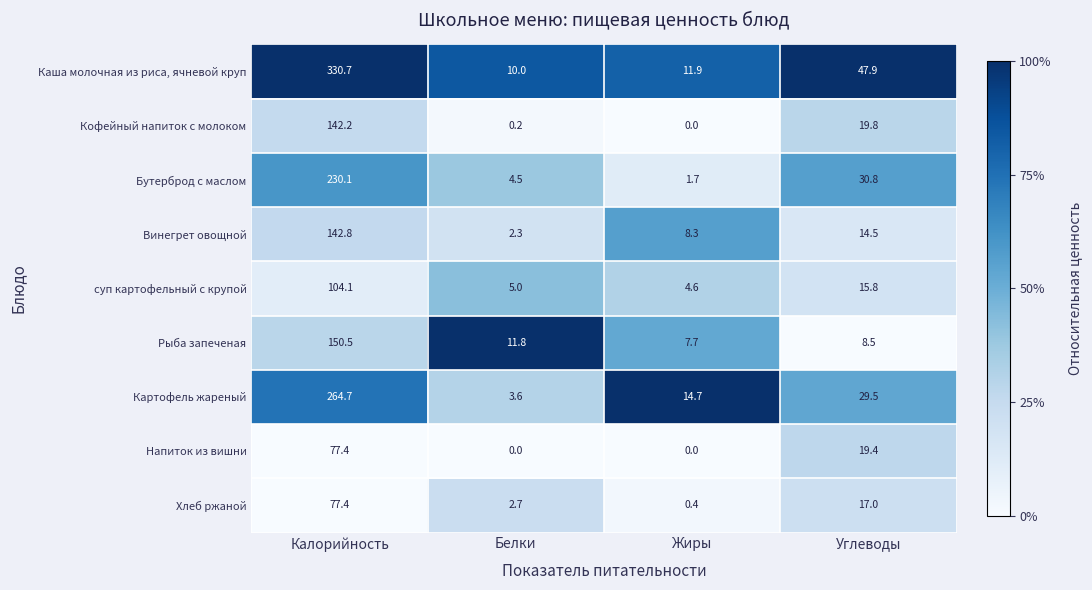

What is the total value across all series at Углеводы?

203.2